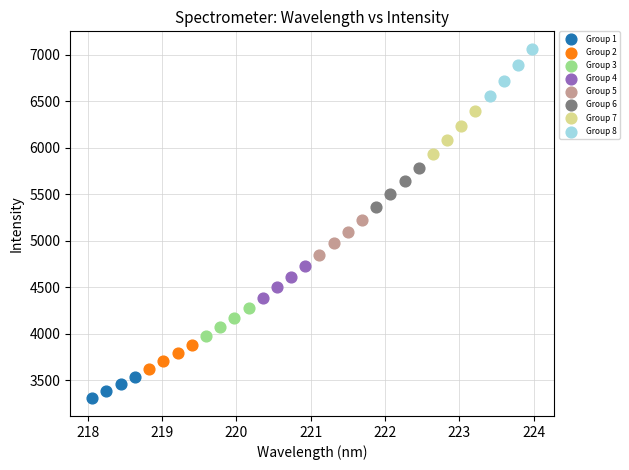

Which series reaches the minimum Y coordinate?

Group 1